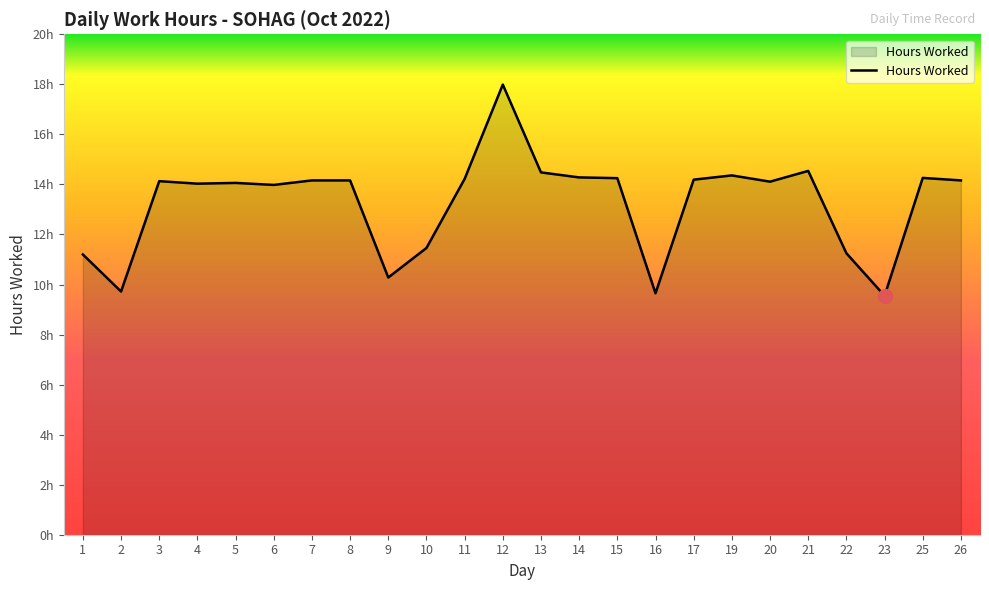

Where is the data nearest to the value 13?

6